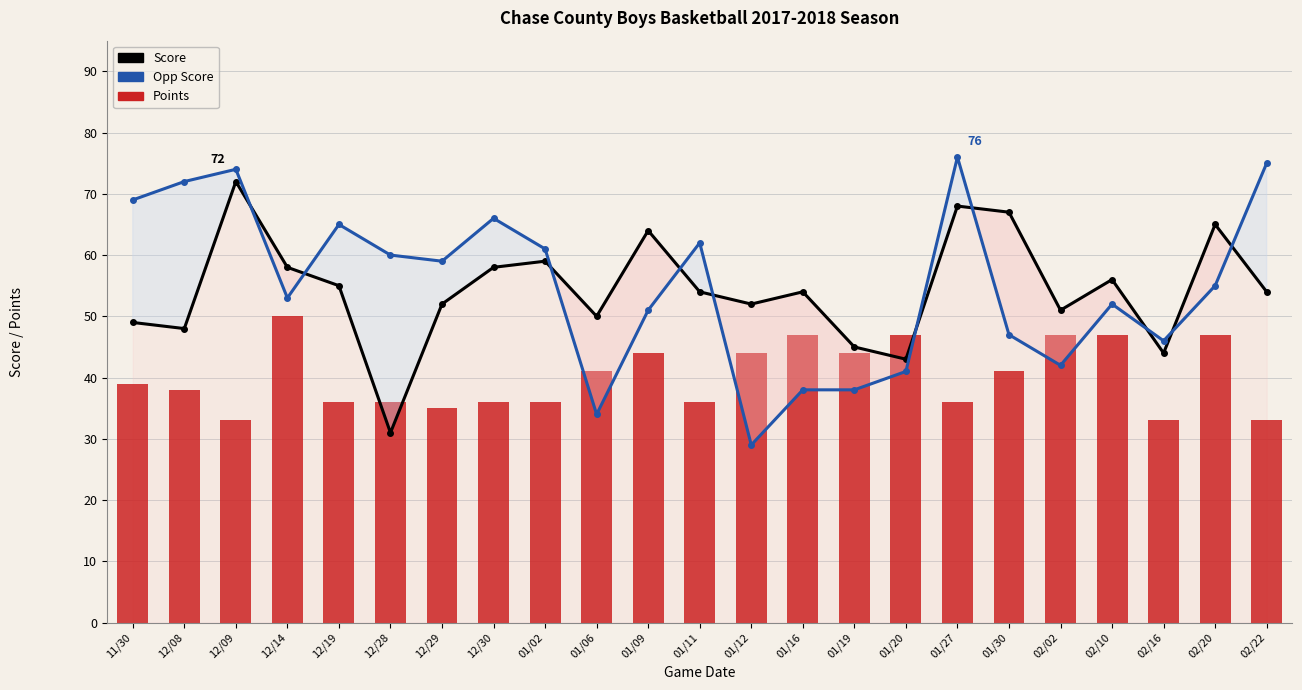

What is the label of the 19th bar from the left?

02/02